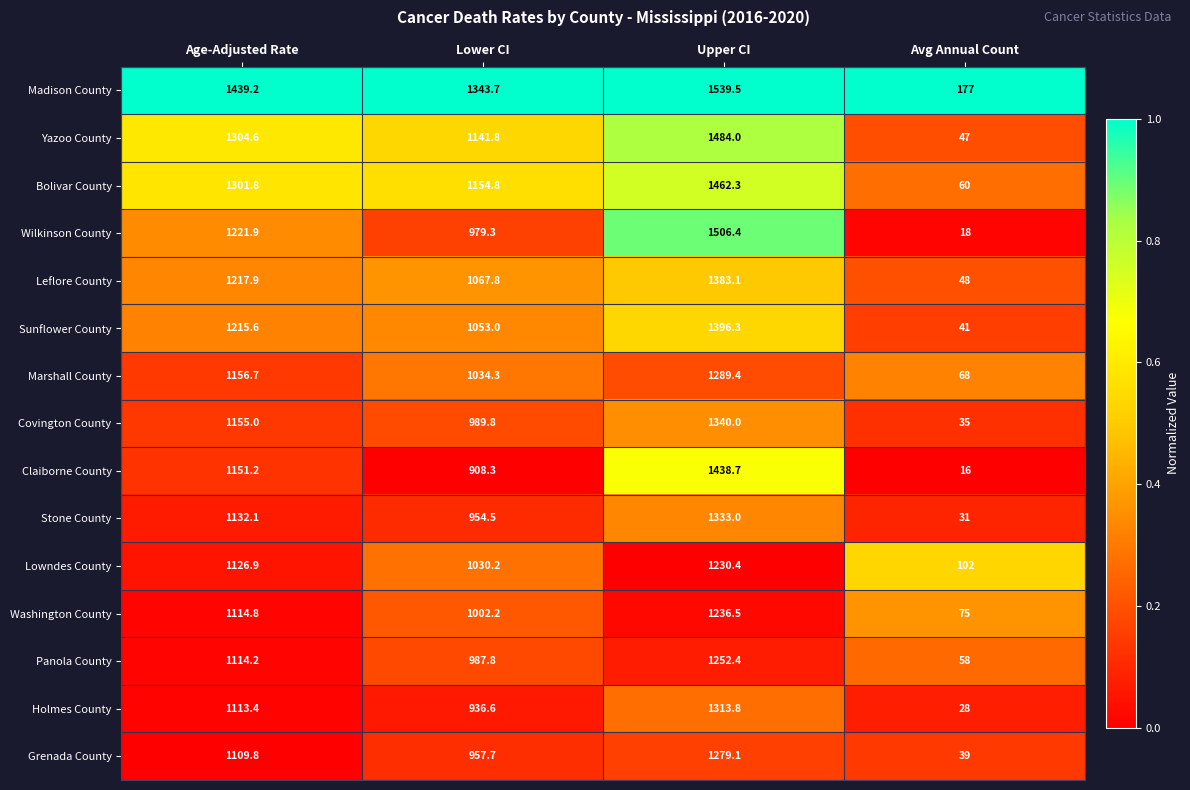

The Madison County series shows 177.0 at Avg Annual Count. True or false?

True